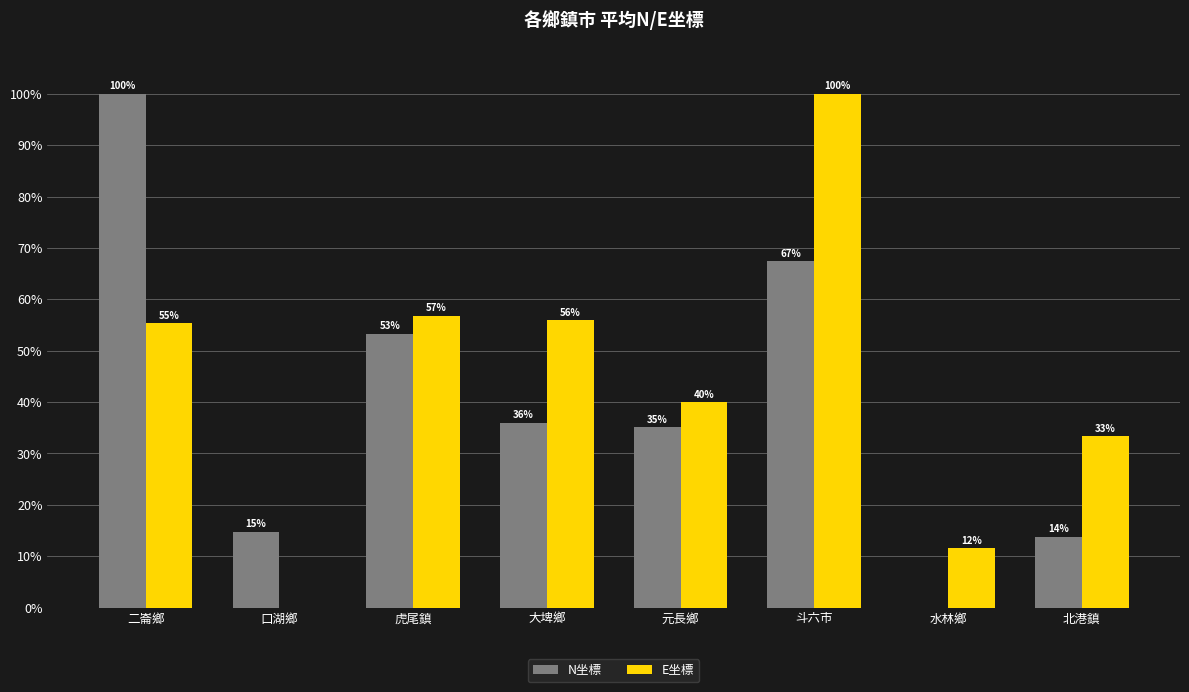

What is the difference between the E坐標 values at 斗六市 and 虎尾鎮?

43.2